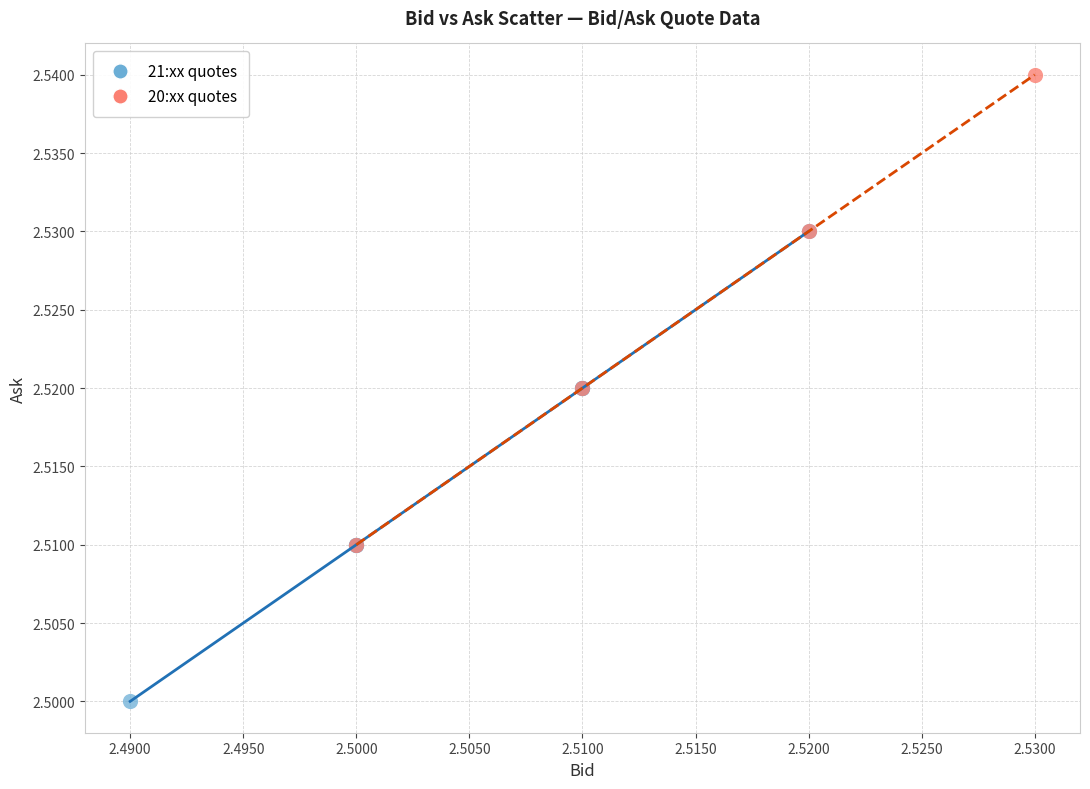

Which series contains the lowest Y value?

21:xx quotes